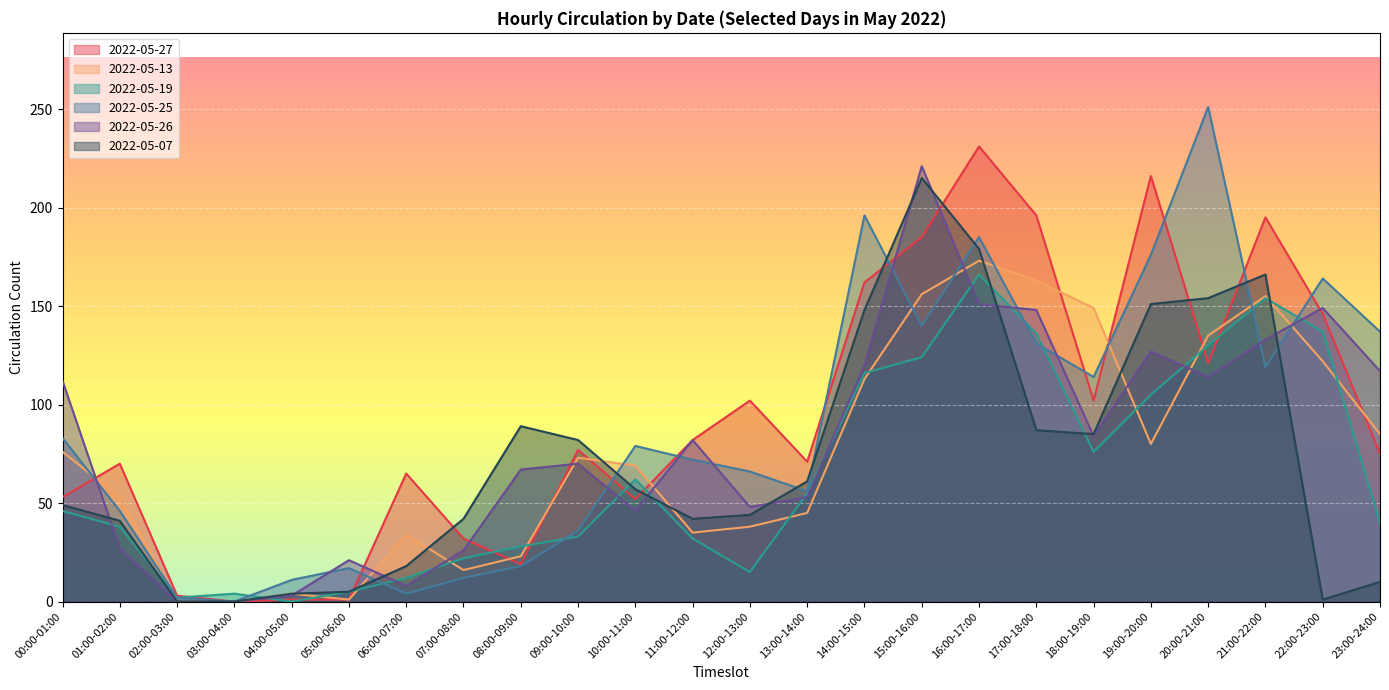

Count the number of data series in this chart.

6